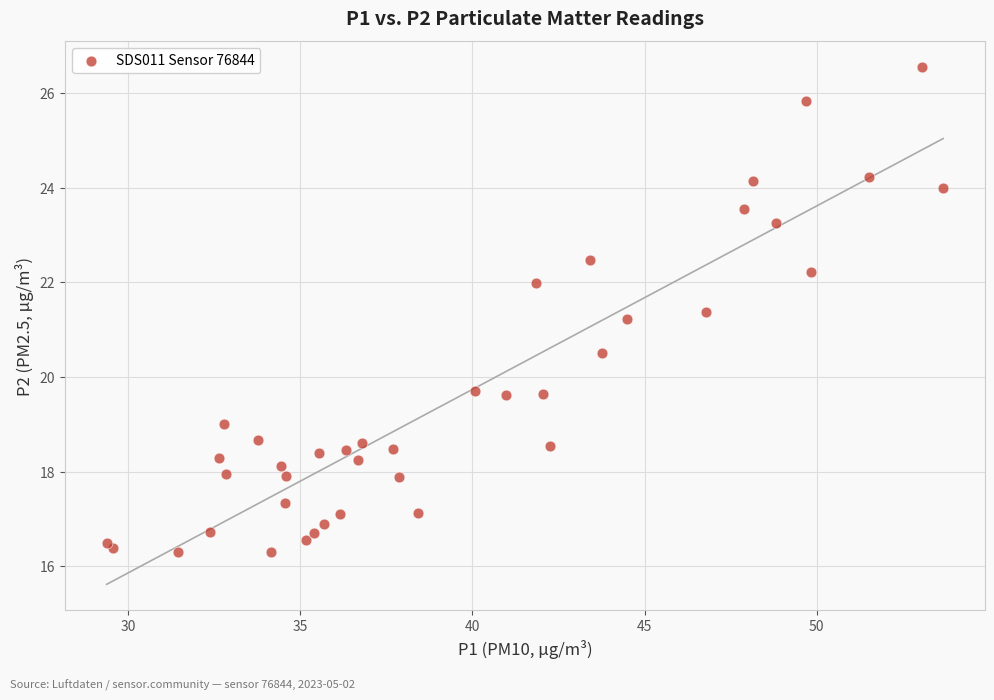

What Y value in the scatter plot is closest to 21?

21.2